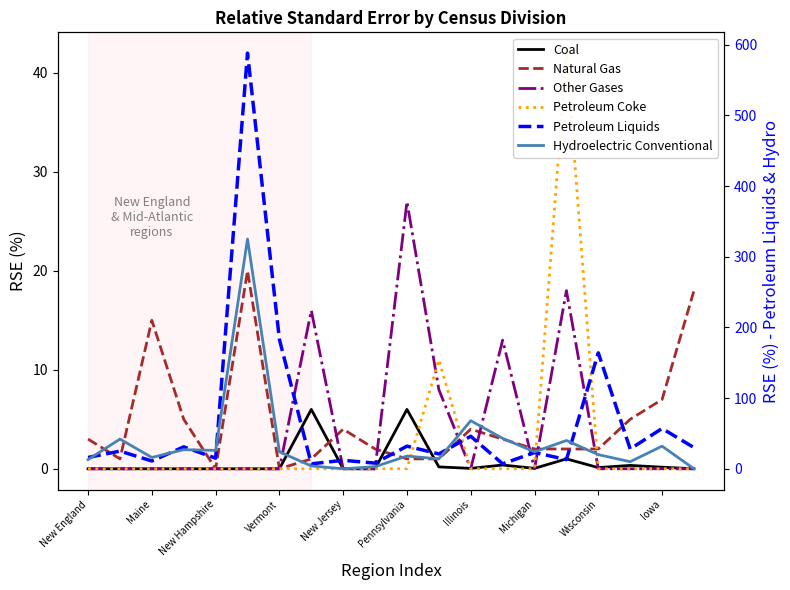

Where is Coal nearest to the value 3?

15